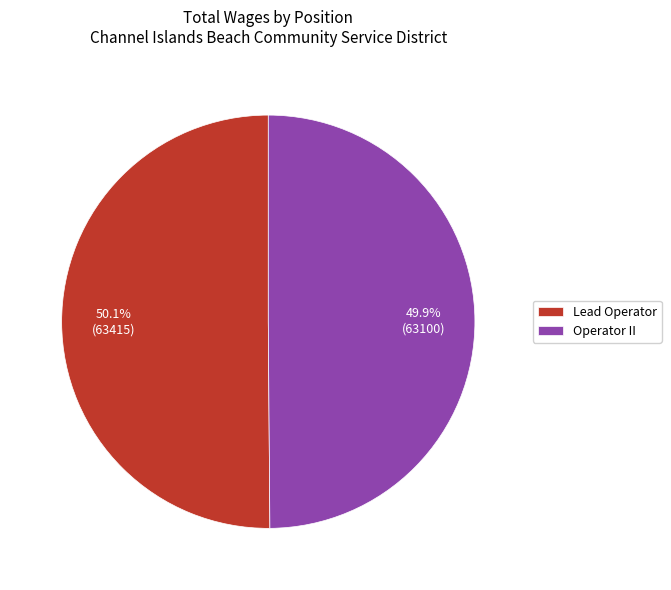

How many segments does this pie chart have?

2